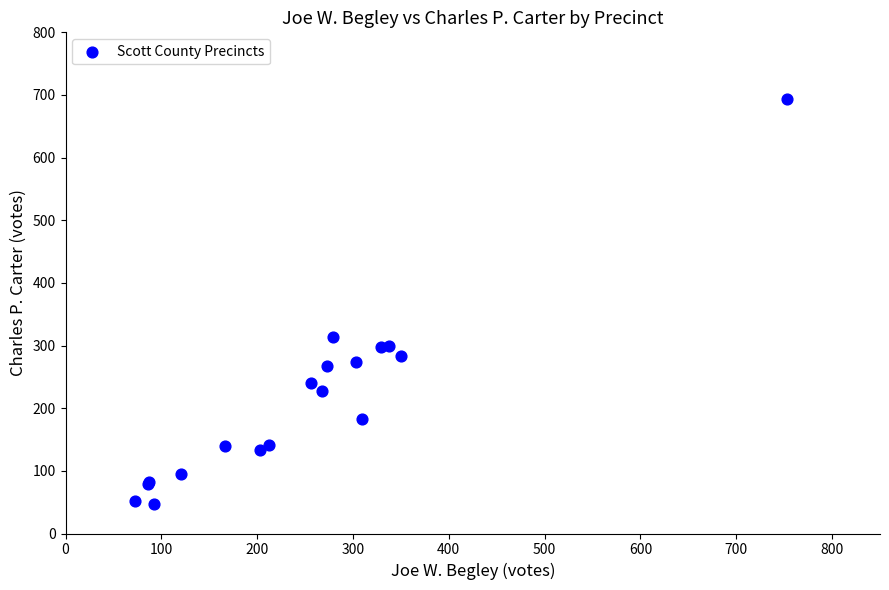

What Y value in the scatter plot is closest to 370?

314